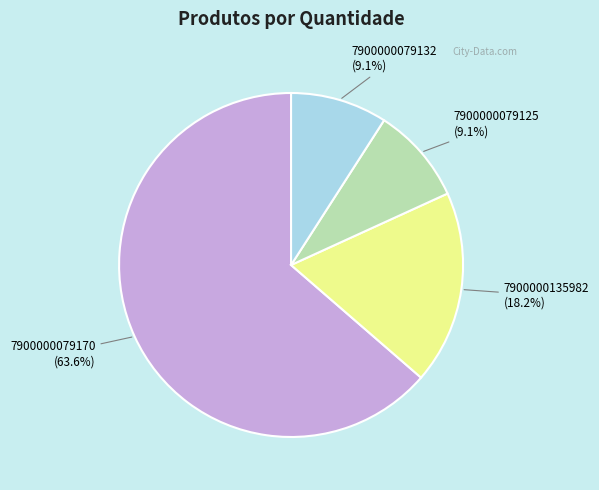

To the nearest percent, what portion does 7900000079125 represent?

9%